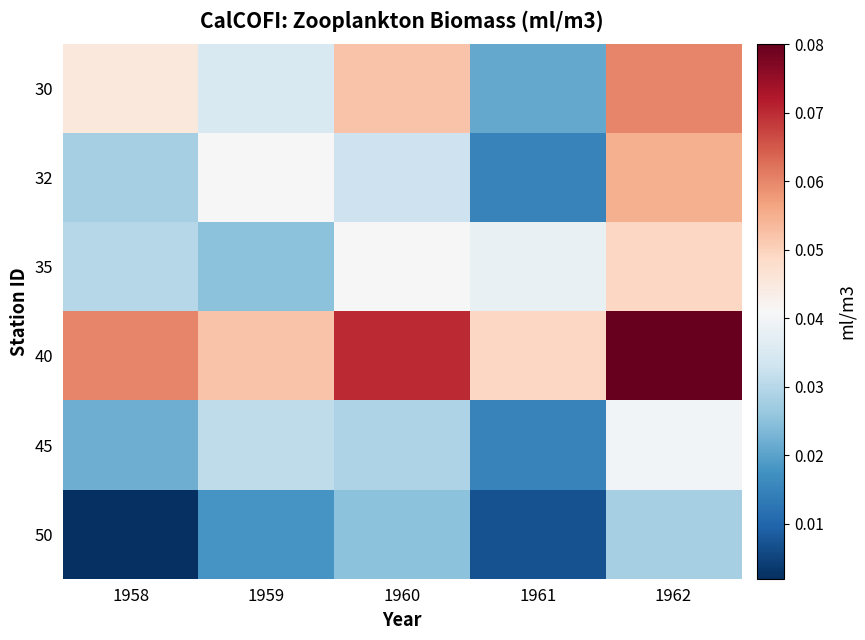

Rank the series at 1959 from lowest to highest value.

50, 35, 45, 30, 32, 40